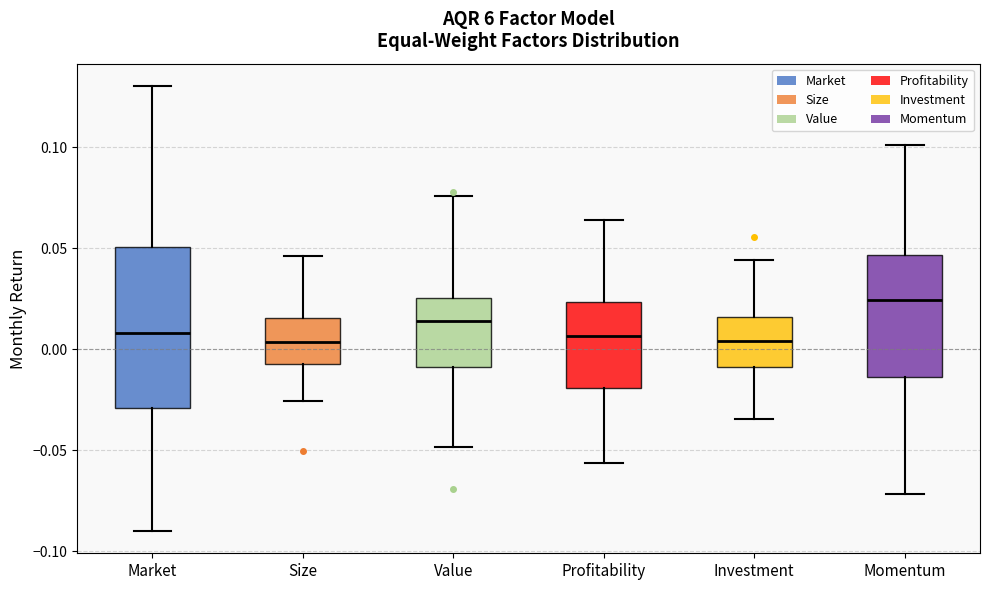

Which box has the highest median line?

Momentum